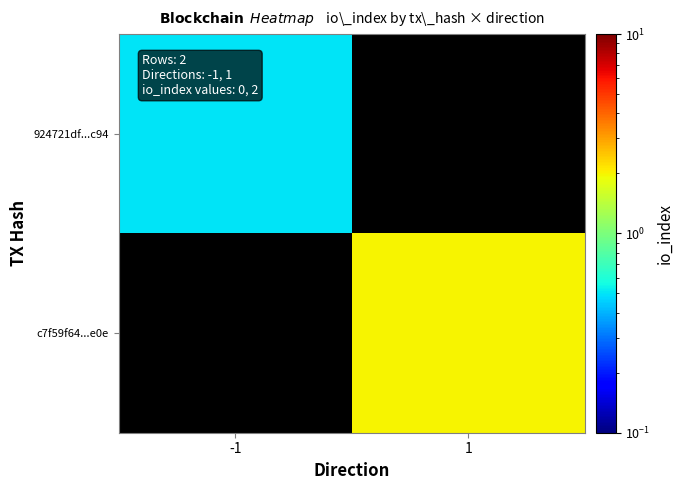

List the labels in order of 924721df...c94 value, smallest first.

-1, 1